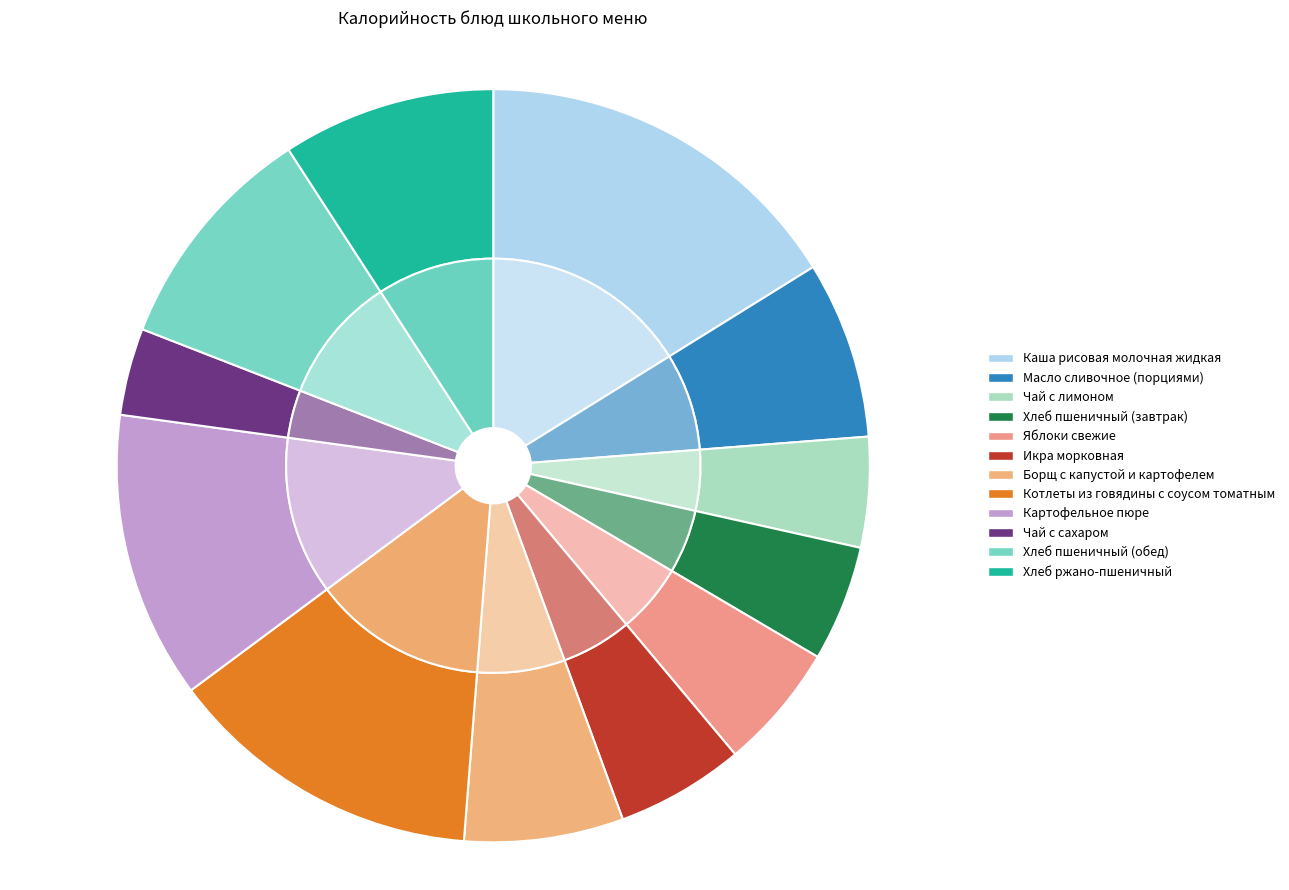

To the nearest percent, what is the difference between the largest and smallest slice percentages?

12%